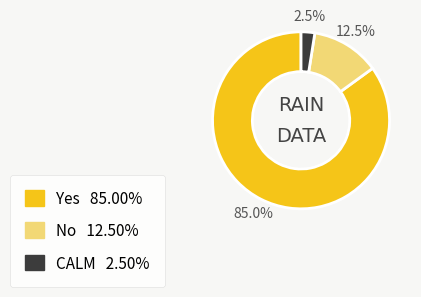

Does any single category account for the majority?

Yes